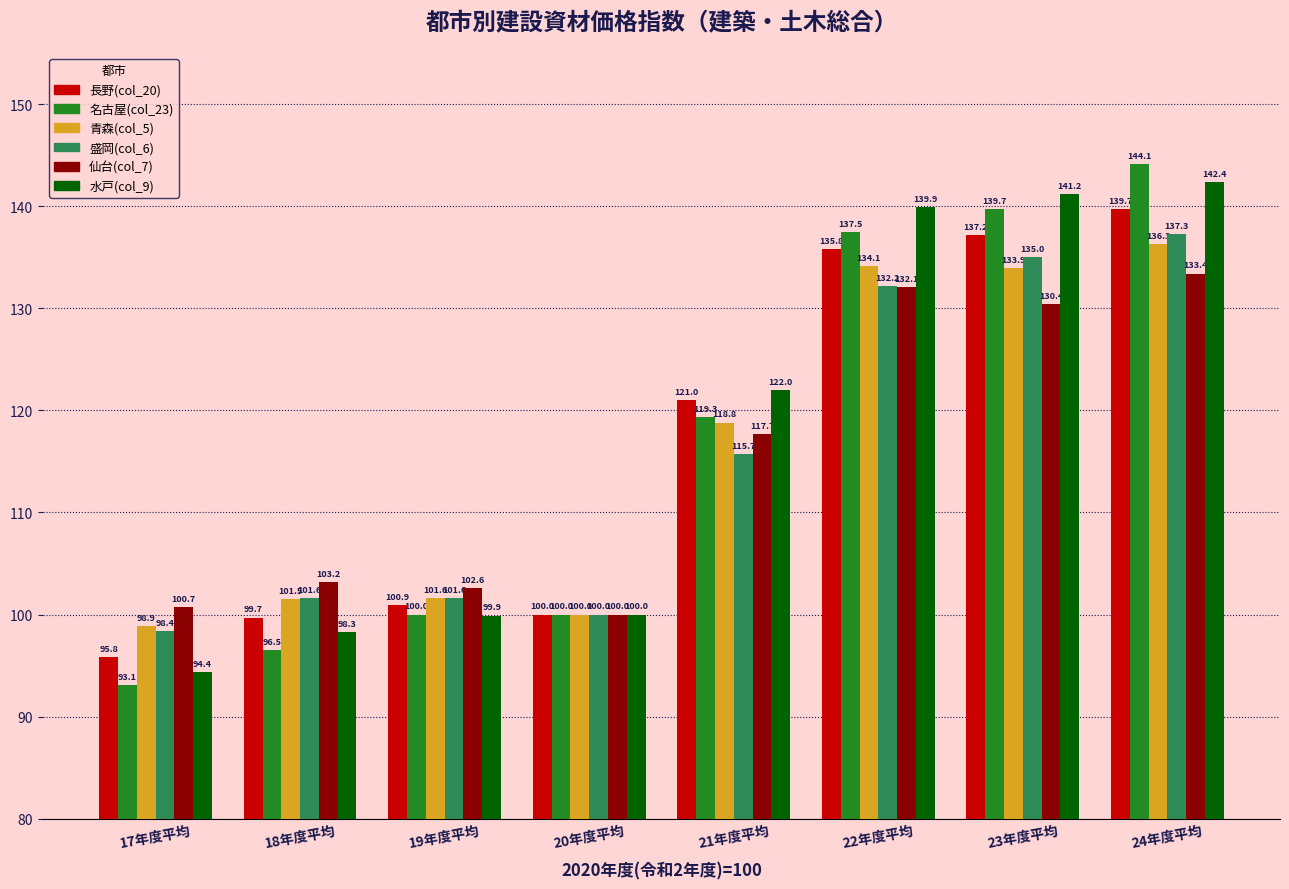

What is the sum of all 青森(col_5) values?

925.1